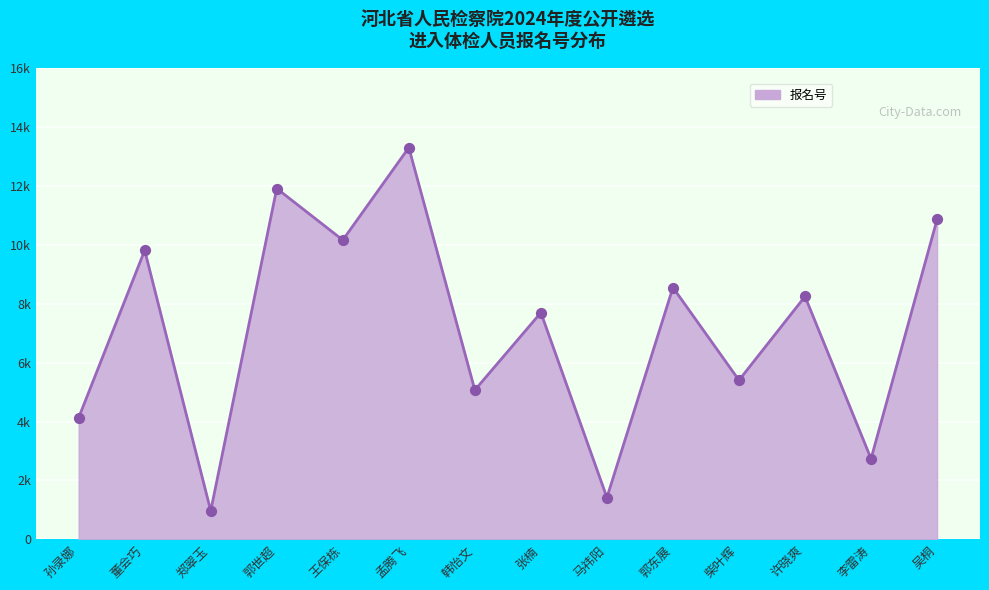

Approximately how many times larger is the value at 许晓爽 compared to 孟腾飞?

0.6